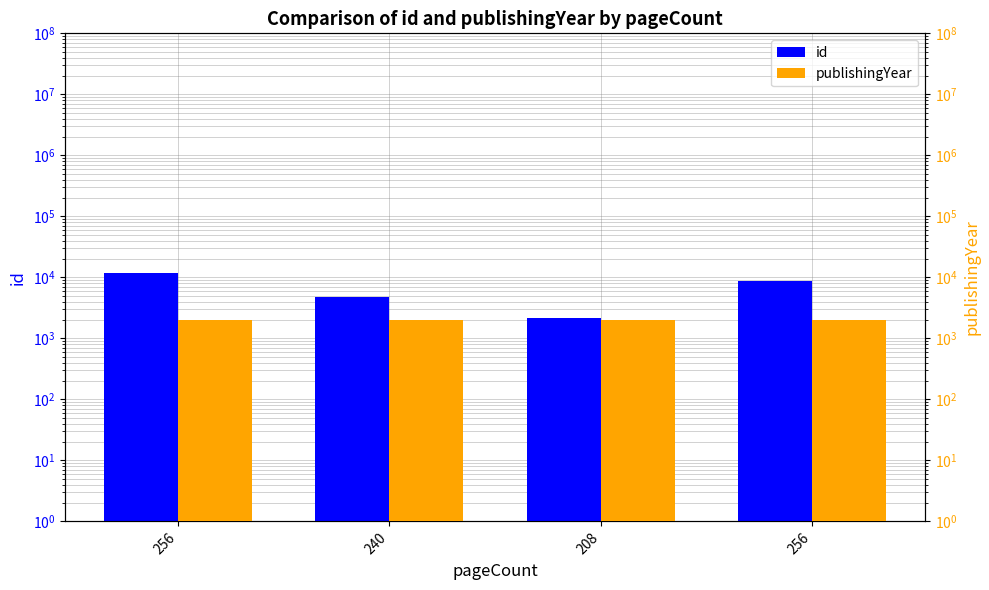

Is it true that id equals 4797 at 240?

True